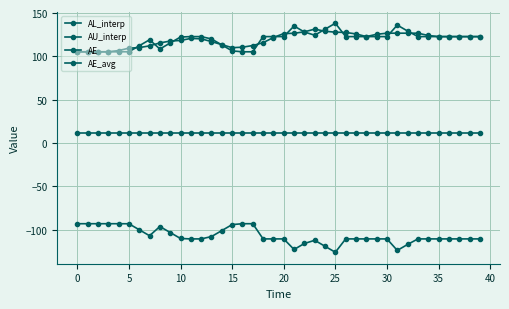

How many lines are shown in the chart?

4